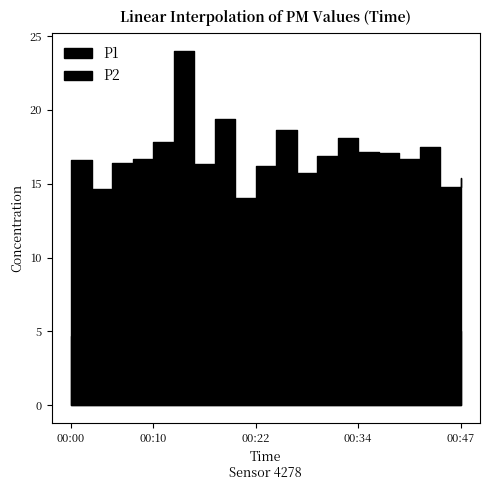

What is the minimum value shown in the chart?

4.2